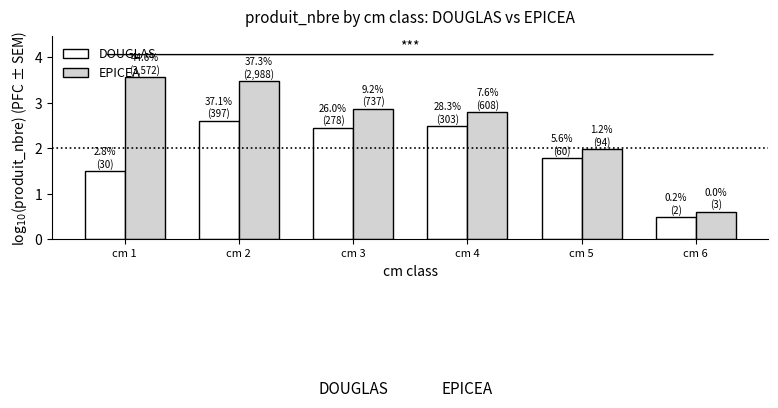

Where is EPICEA nearest to the value 2?

cm 5